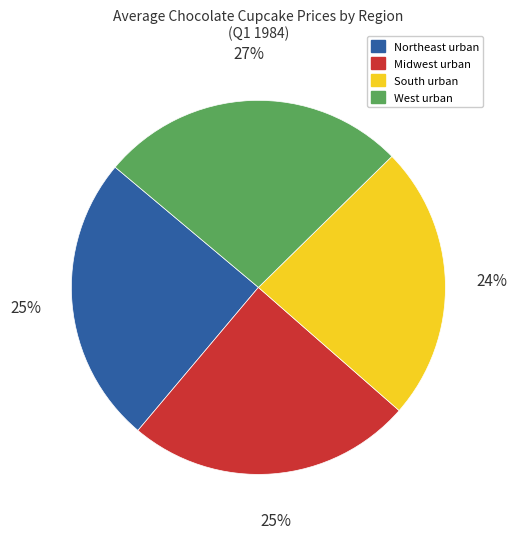

Is the sum of Northeast urban and West urban greater than half?

Yes